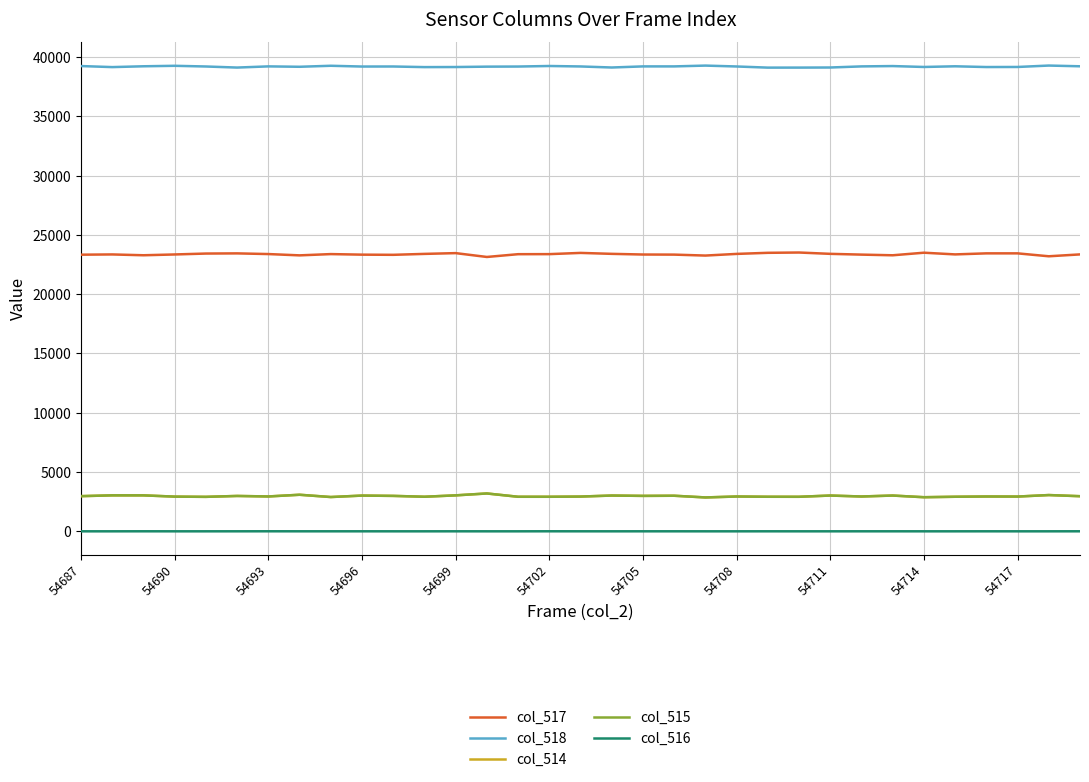

What is the greatest value displayed?

39281